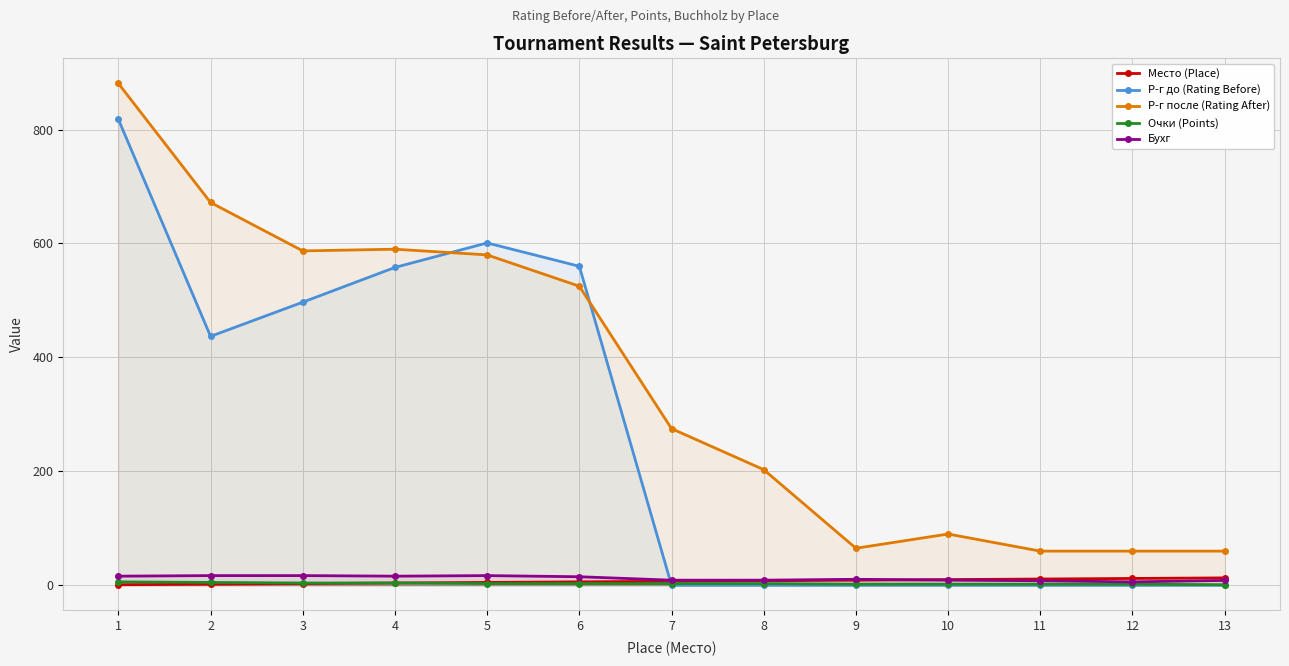

At which category does the chart reach its peak across all series?

1